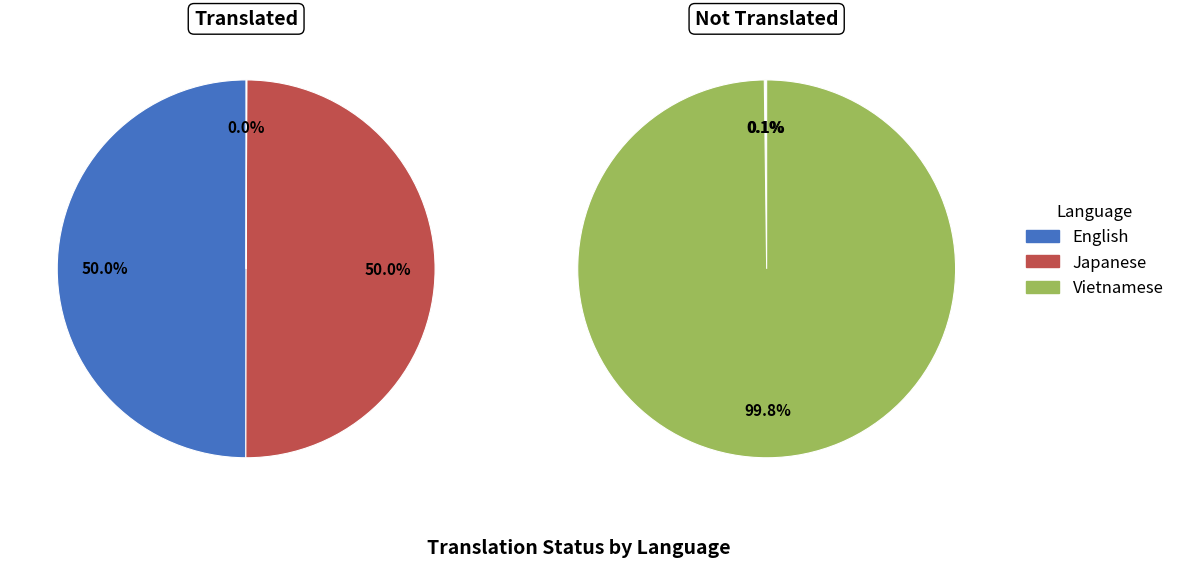

The Vietnamese slice represents 0% of the pie. True or false?

True